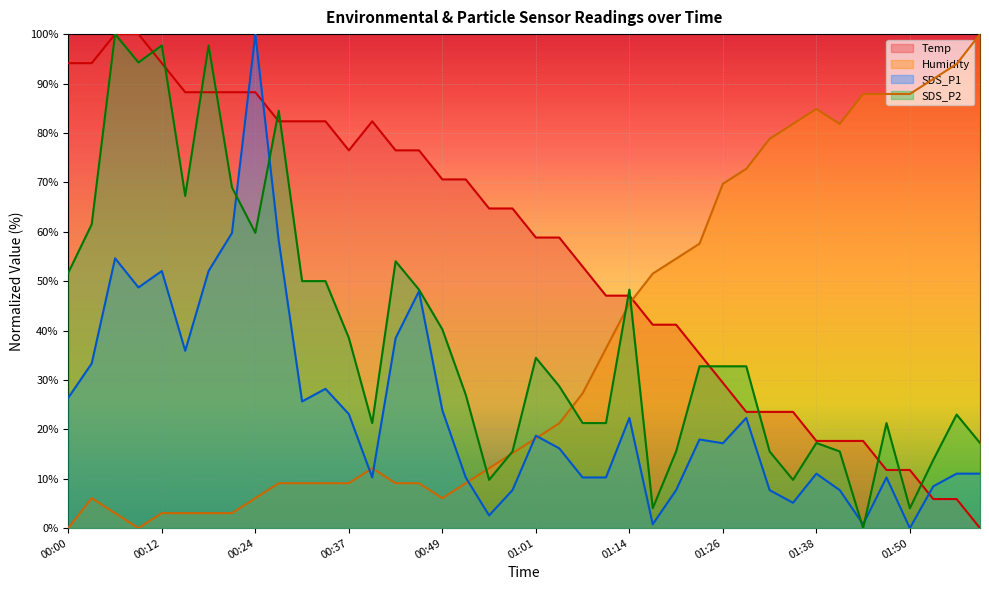

List the series in order of their peak value, lowest first.

Temp, Humidity, SDS_P1, SDS_P2